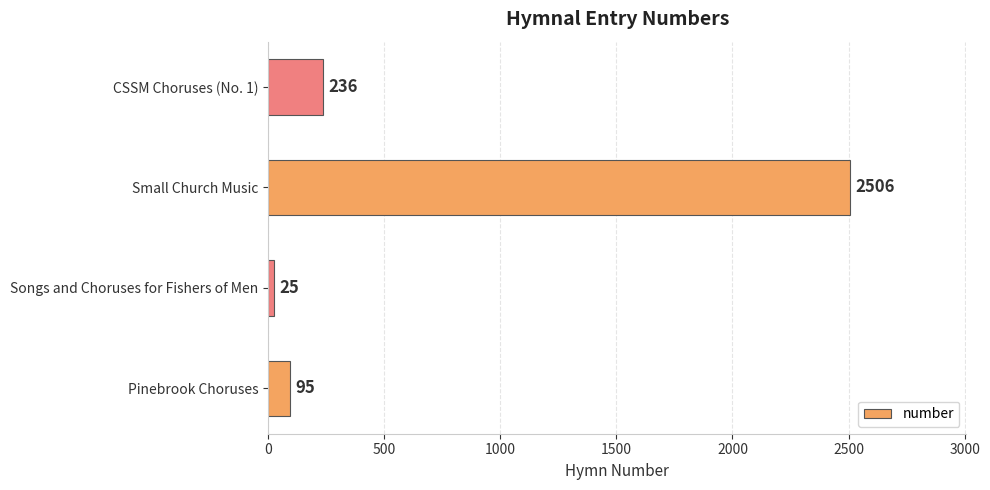

True or false: the data shows 236 at CSSM Choruses (No. 1).

True